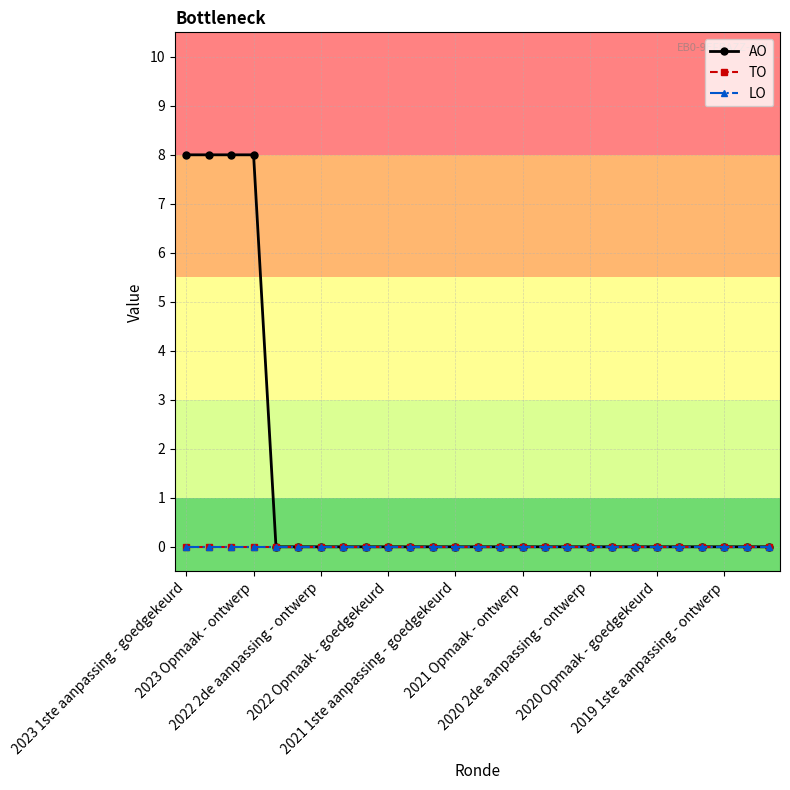

True or false: TO has more than 0 interior local peaks.

False